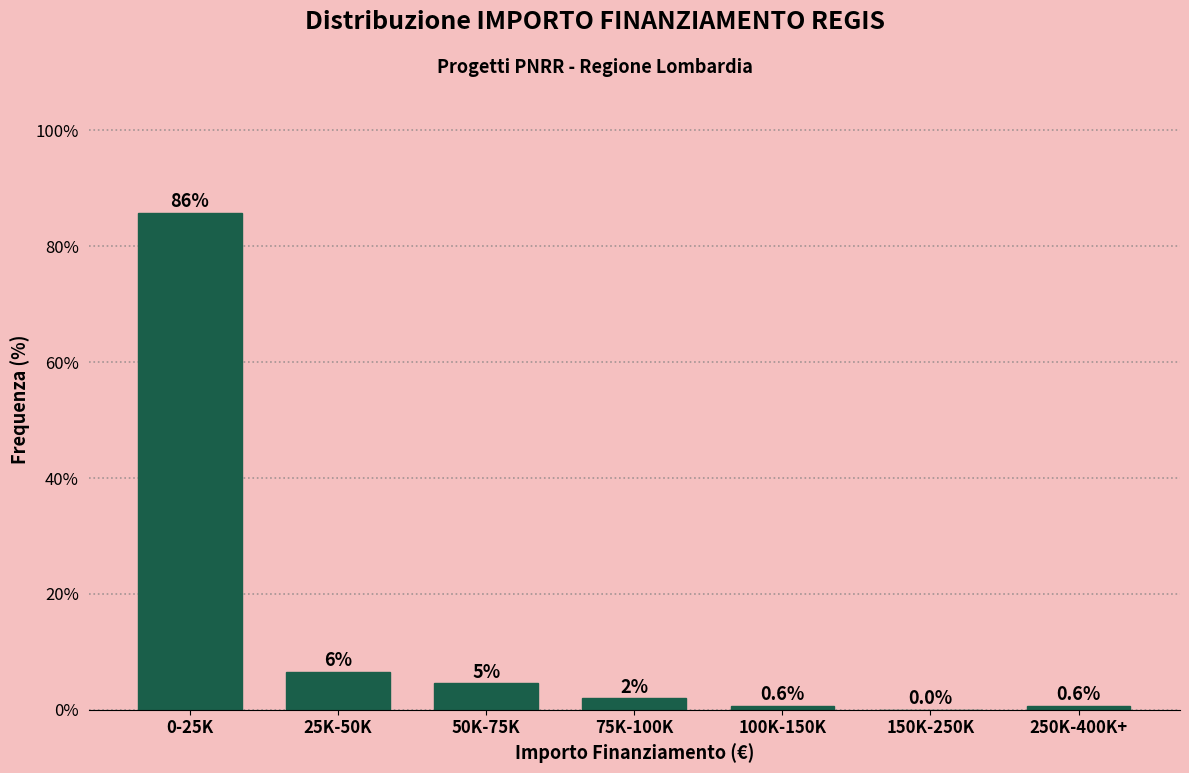

Which has a higher value, 75K-100K or 150K-250K?

75K-100K